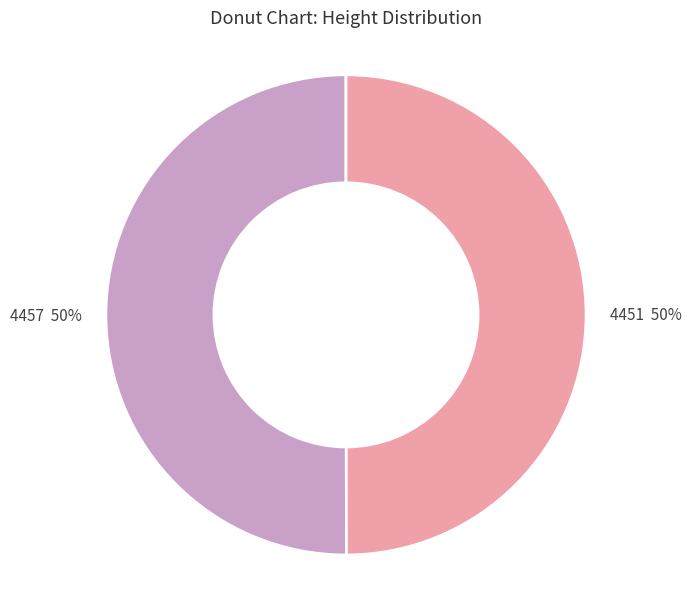

Do 4451 and 4457 together represent more than half of the pie?

Yes